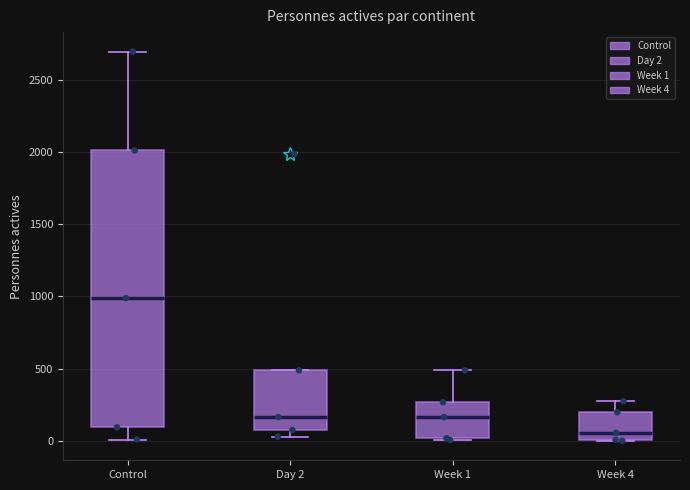

Which box has the highest median line?

Control